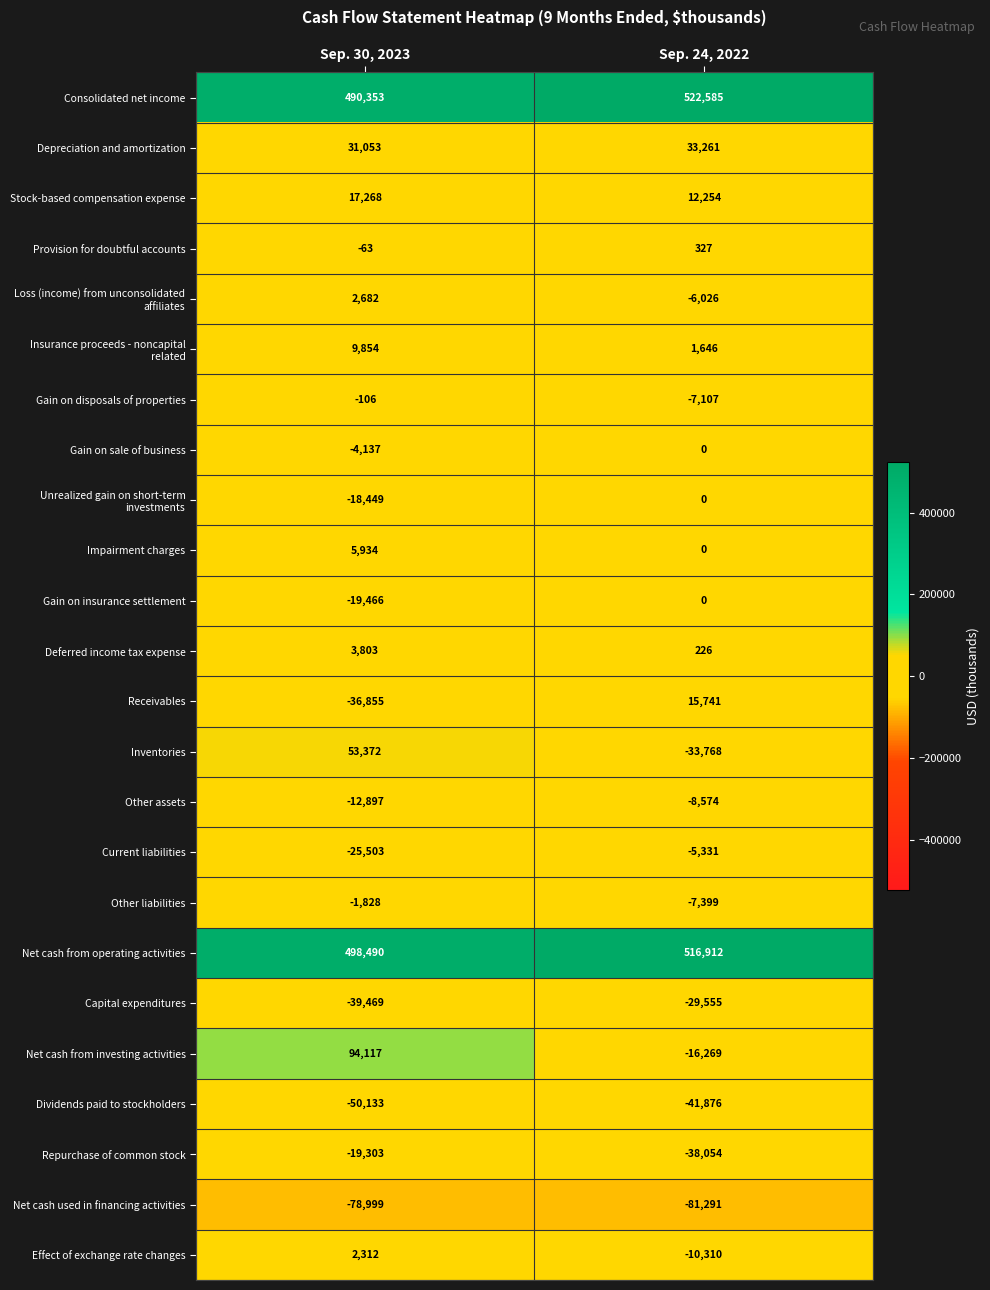

Is it true that Gain on disposals of properties equals -4693 at Sep. 24, 2022?

False